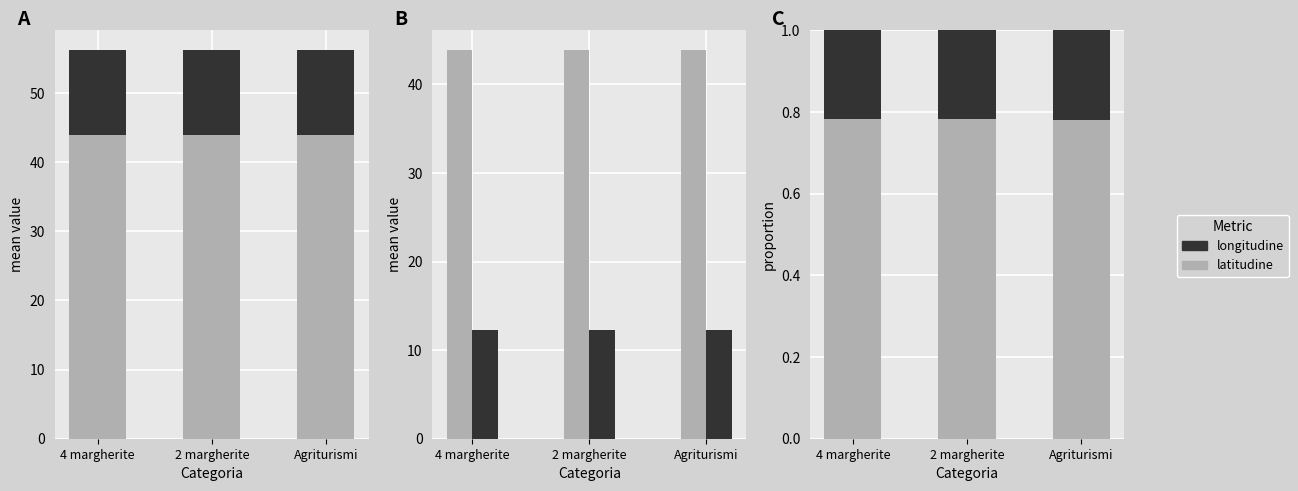

What is the value of the latitudine bar at the 3rd from the left?

0.8